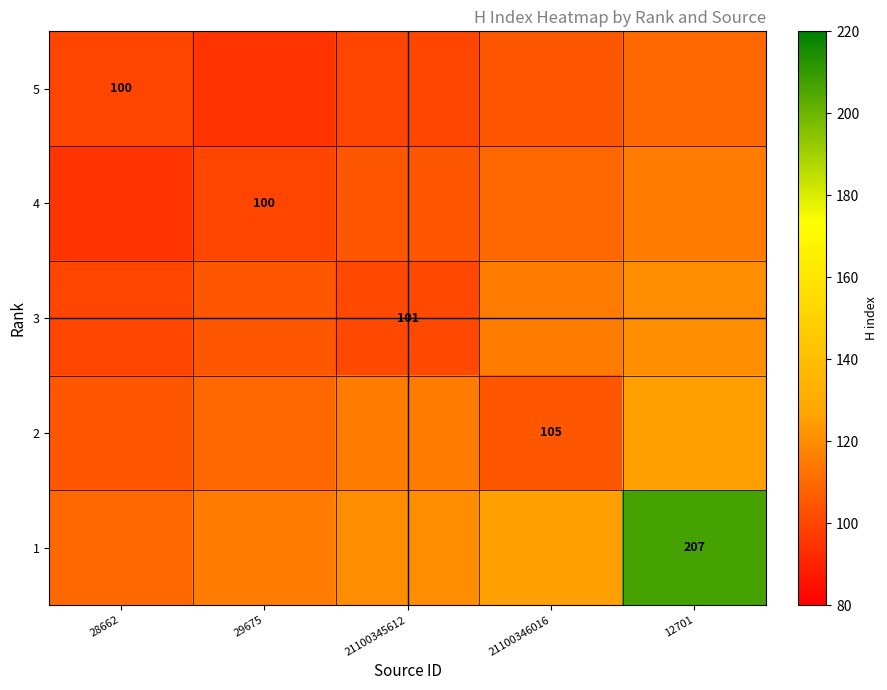

The 3 series shows 101 at 21100345612. True or false?

True